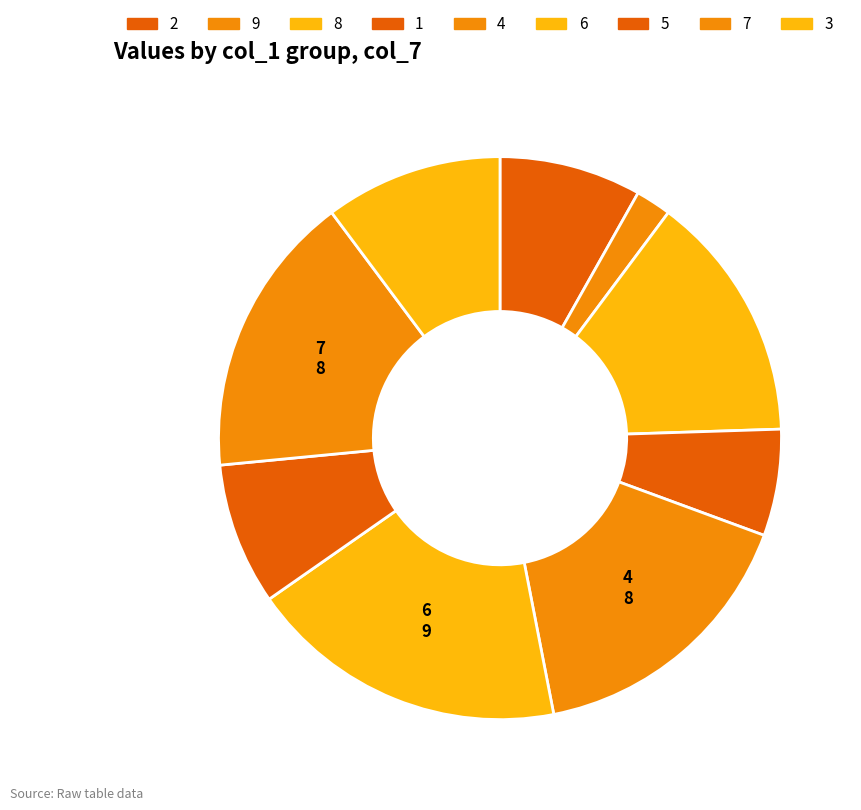

How many segments does this pie chart have?

9